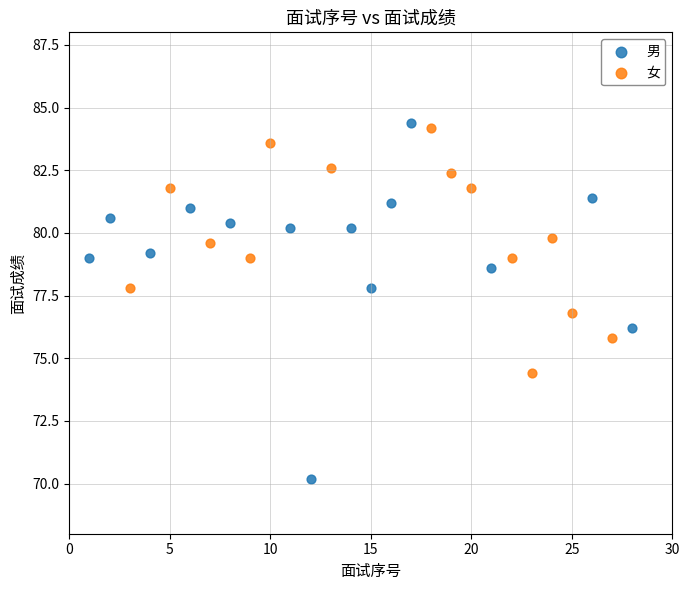

Which series has the largest Y range (max minus min)?

男